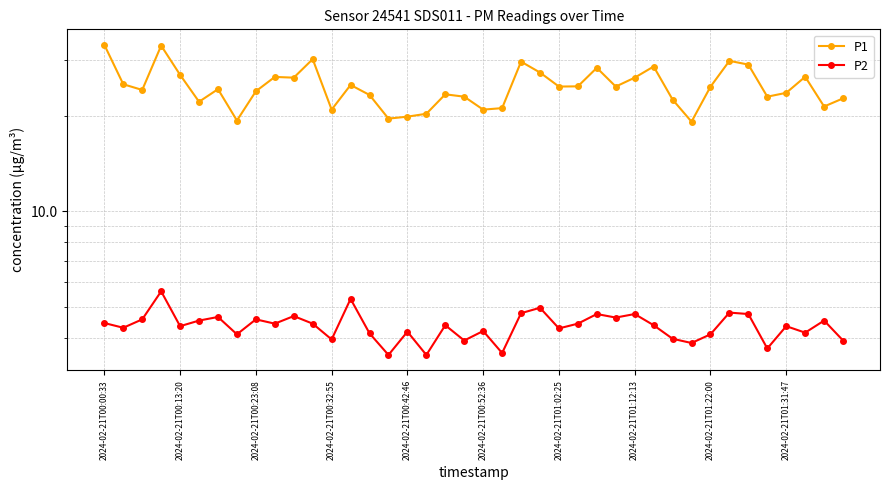

Read the P1 value at 33.

29.8